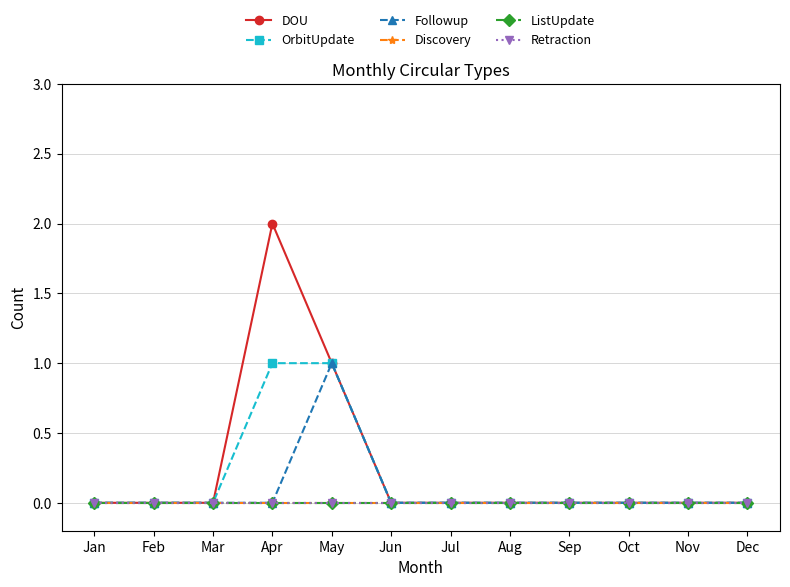

Count the OrbitUpdate values in the range 0 to 1.

12